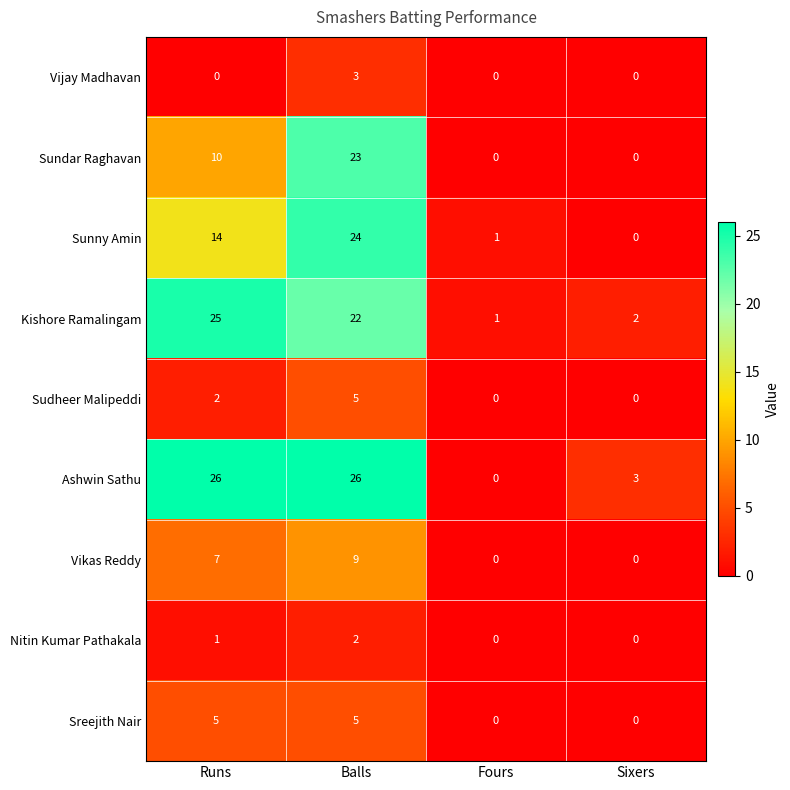

Is the value of Sreejith Nair at Sixers greater than the value of Ashwin Sathu at Runs?

No